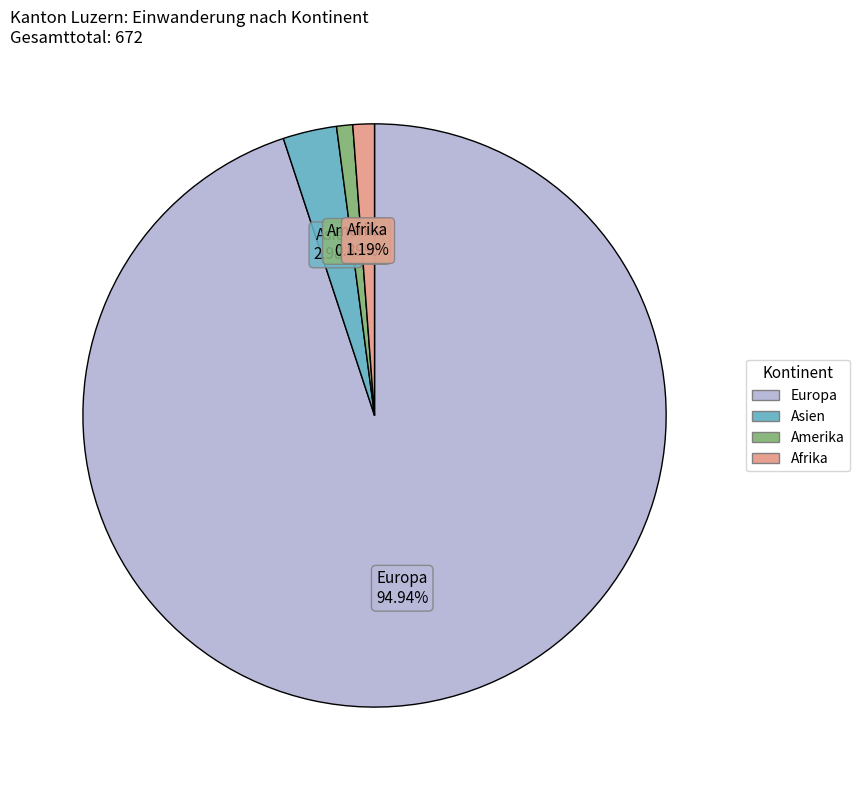

Which has a higher value, Europa or Amerika?

Europa